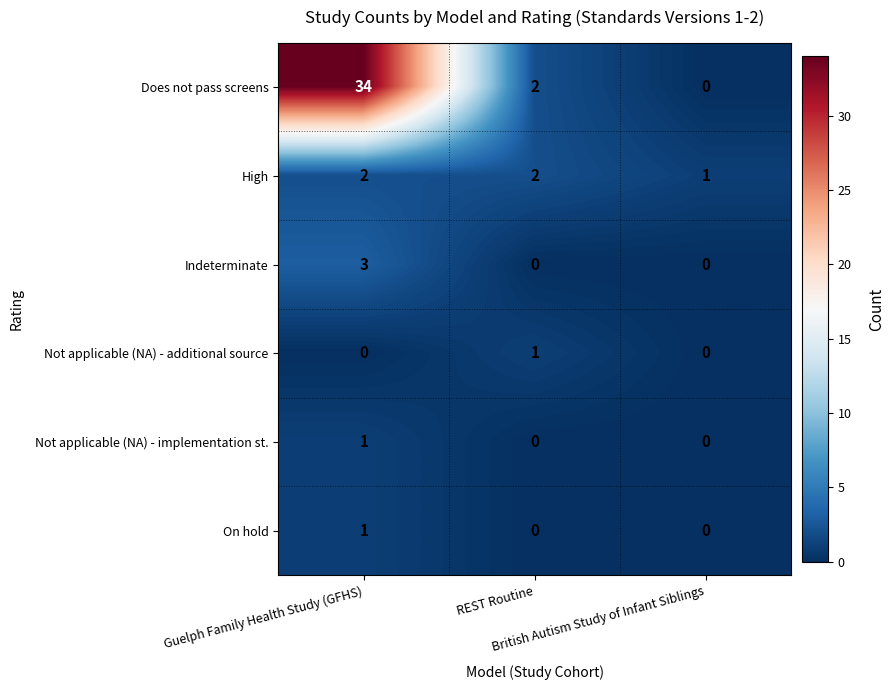

Between Guelph Family Health Study (GFHS) and British Autism Study of Infant Siblings, which series saw the biggest shift?

Does not pass screens